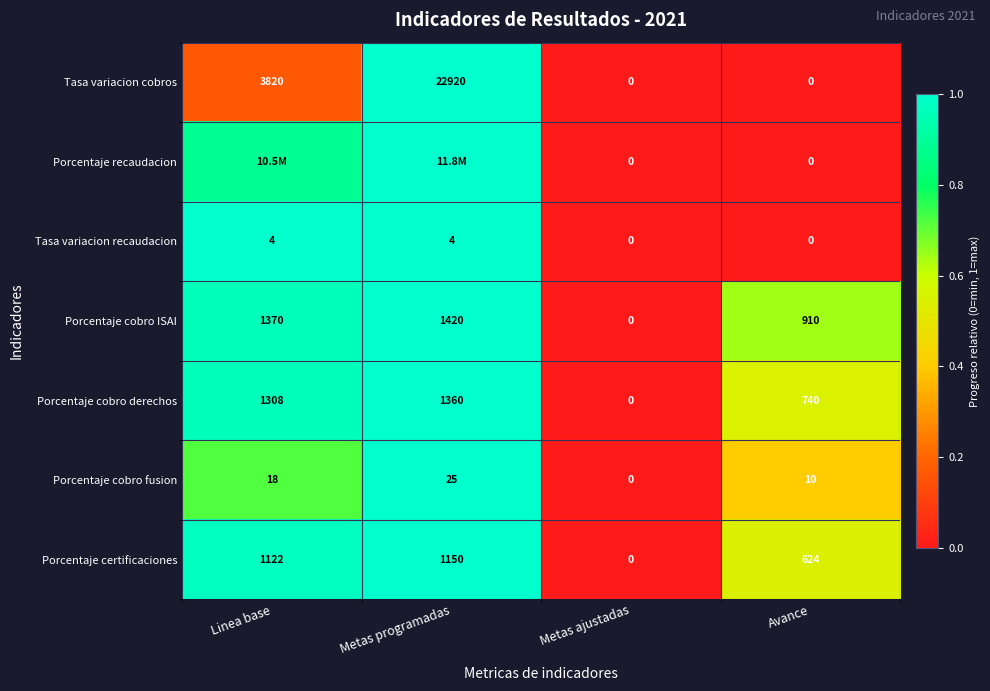

At which label is Porcentaje certificaciones closest to 575?

Avance